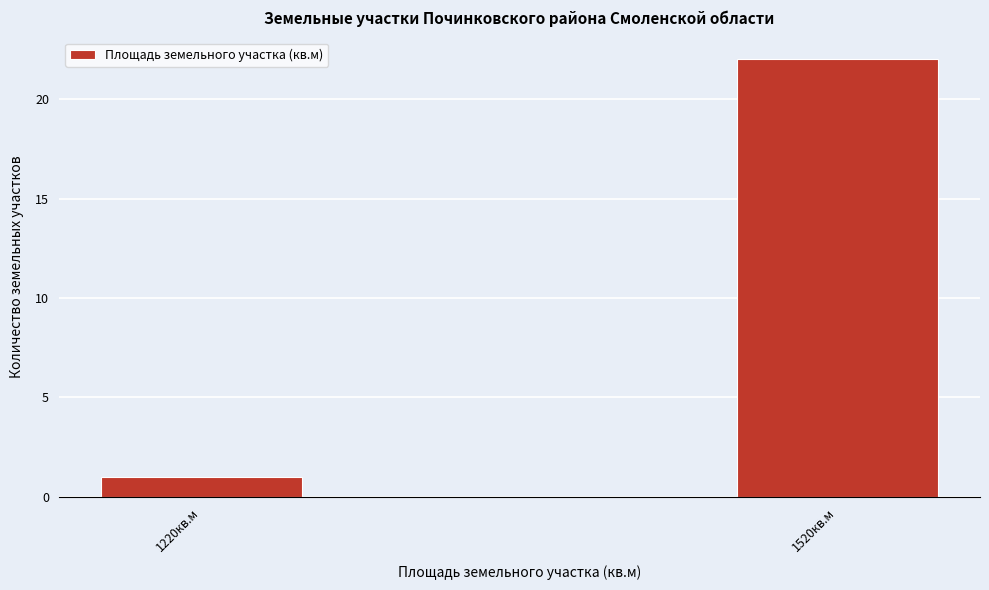

Reading right to left, transcribe all the data shown in this chart.

1520кв.м=22	1220кв.м=1